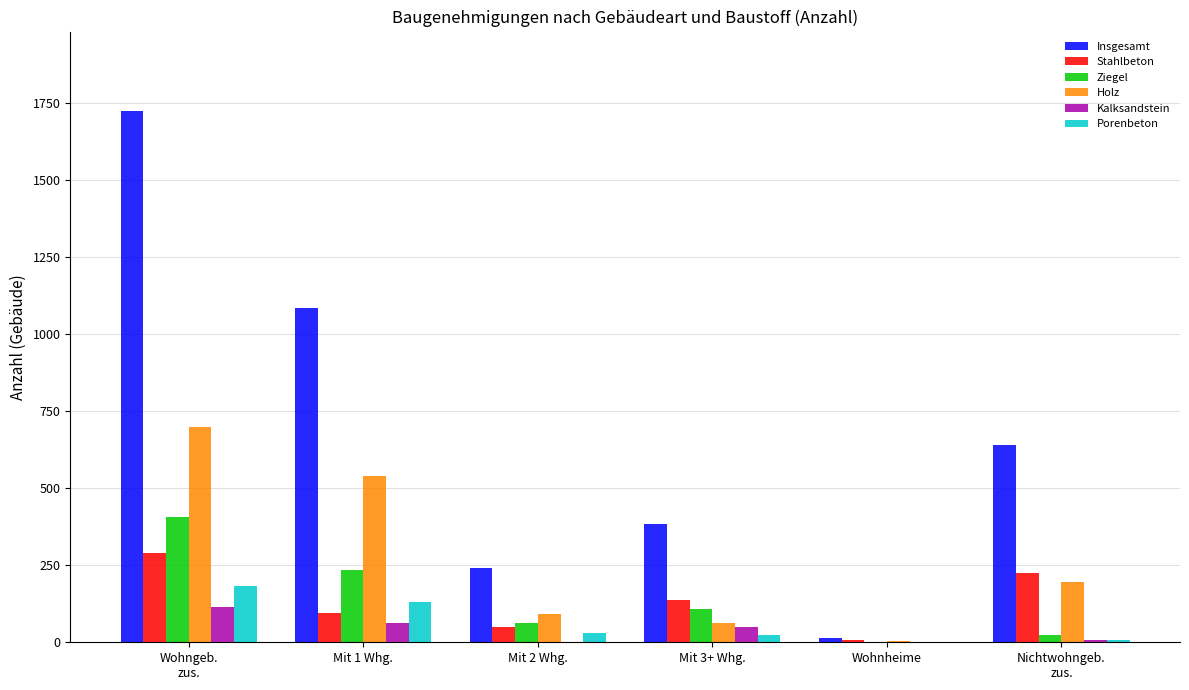

What is the highest value of the Insgesamt series?

1722